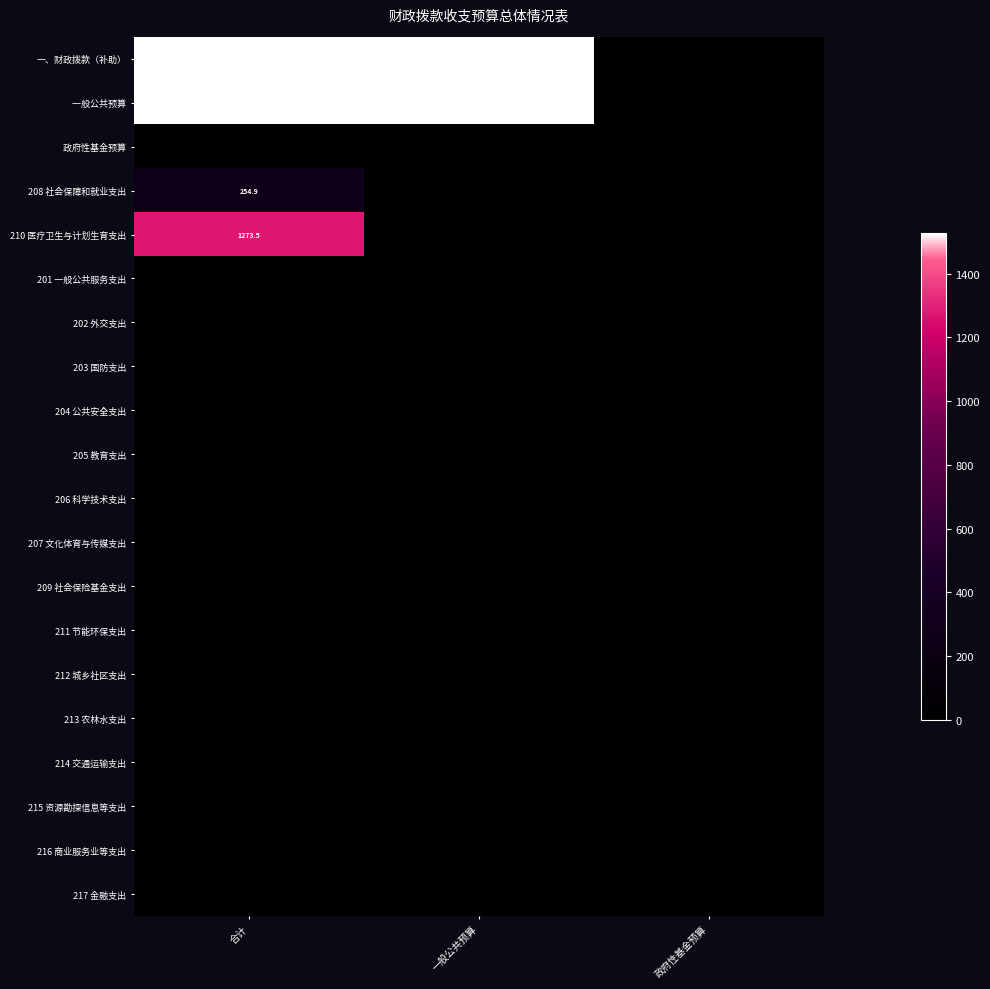

Which series has the widest spread of values?

一、财政拨款（补助）